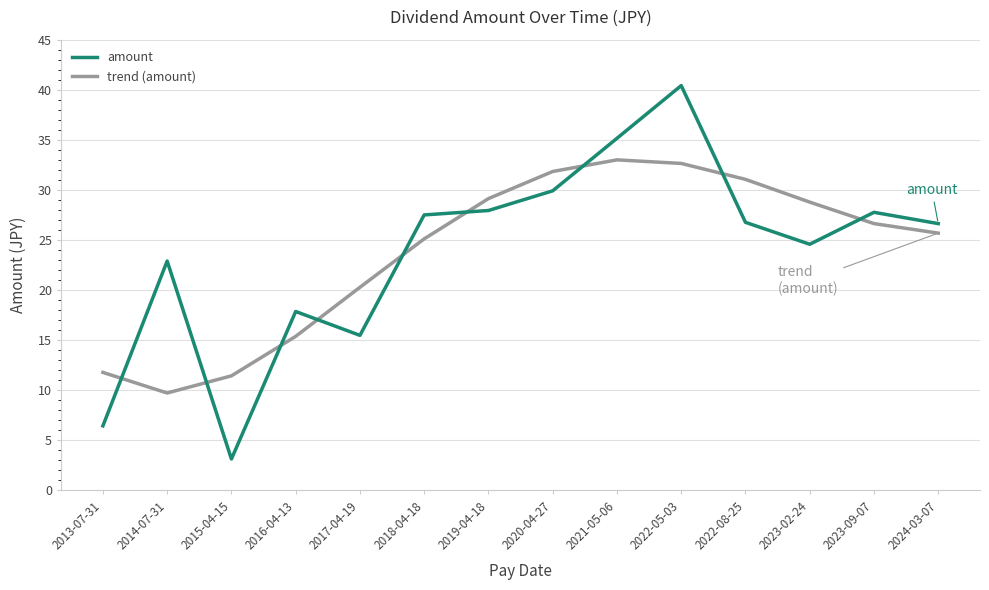

Which series has the widest spread of values?

amount